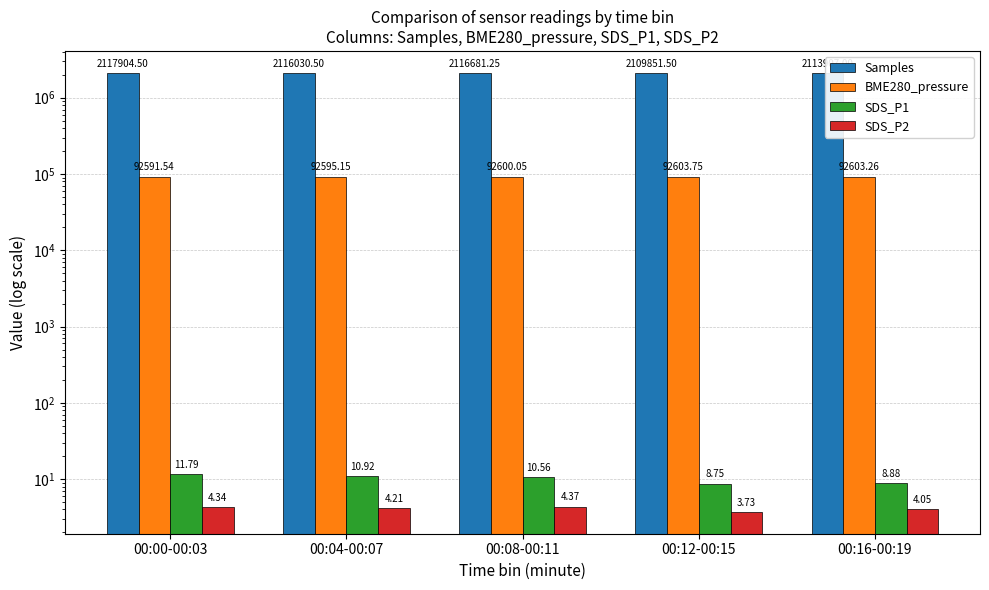

At which label does SDS_P1 reach its minimum?

00:12-00:15